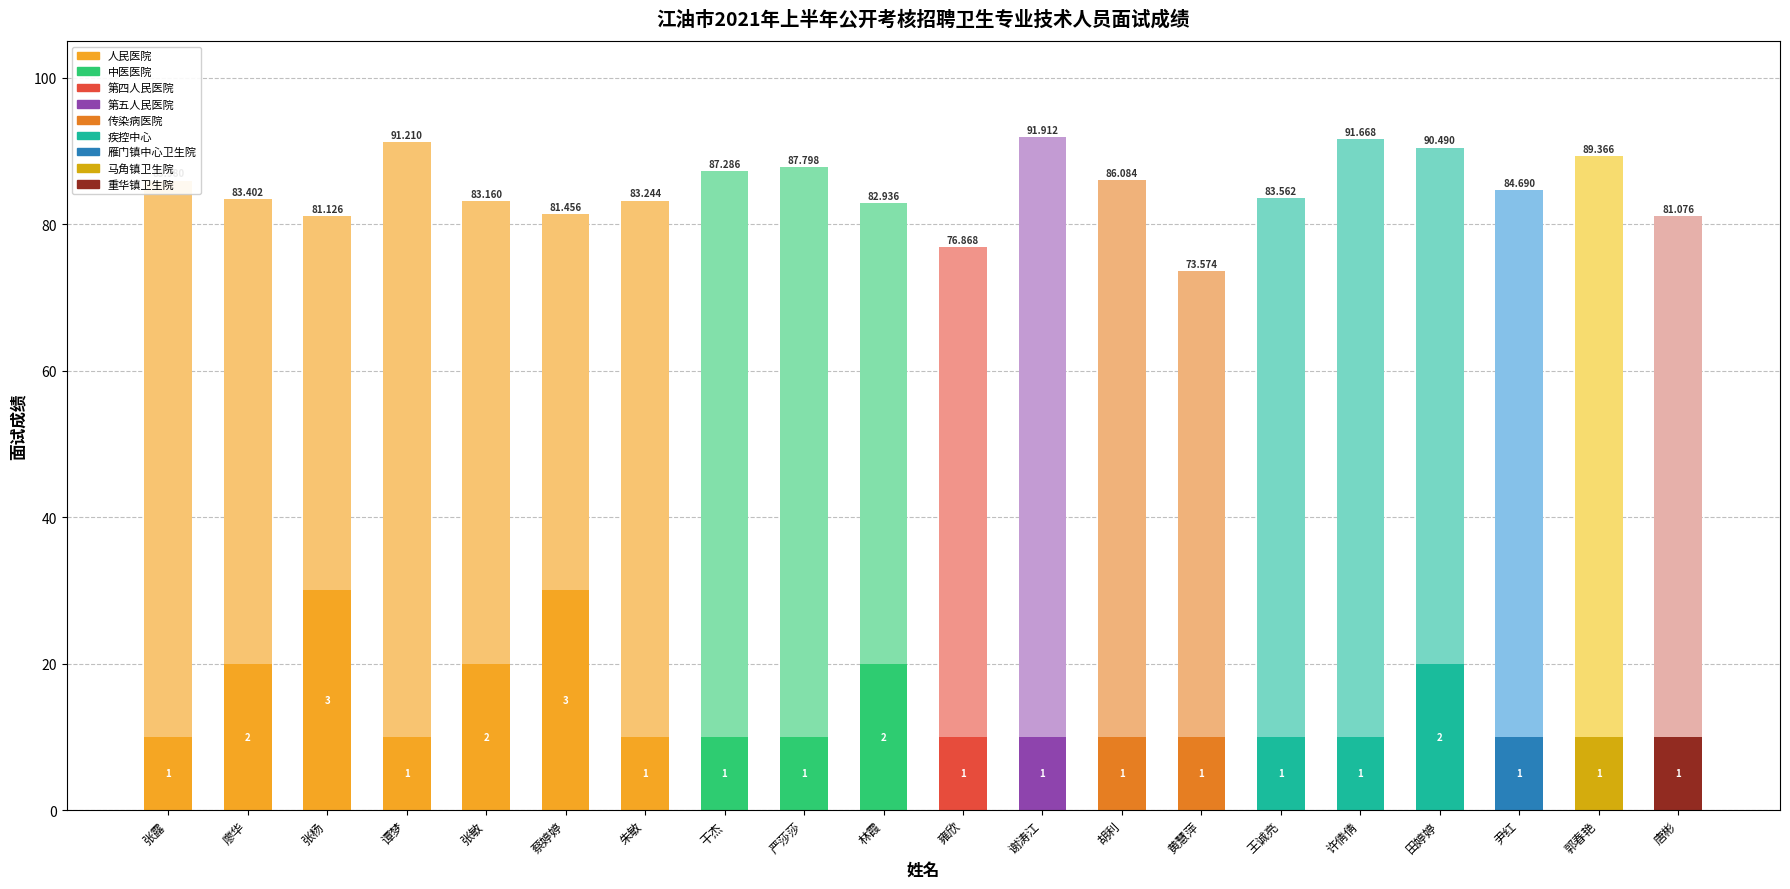

What is the label of the 1st bar from the left?

张露